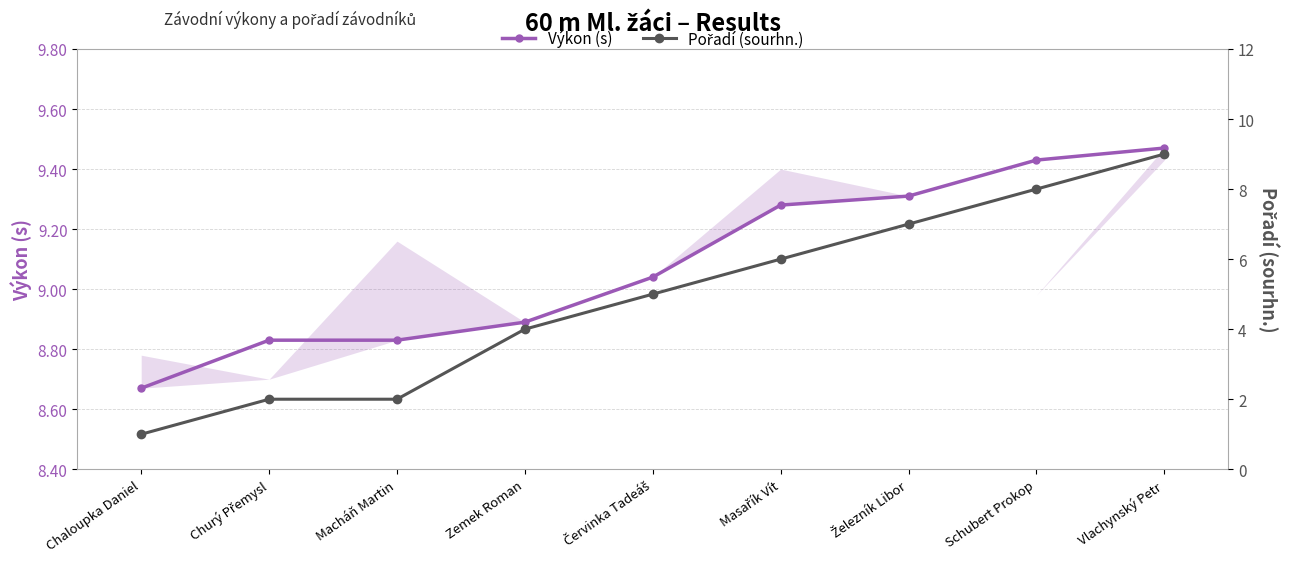

True or false: Výkon (s) has a value of 2.9 at Macháň Martin.

False